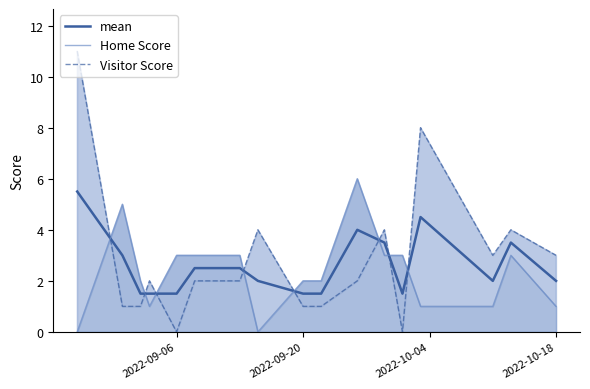

Which series has the largest total across all categories?

Visitor Score